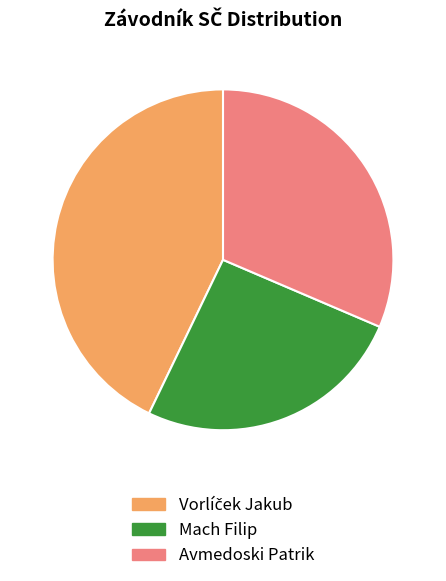

Does any single category account for the majority?

No